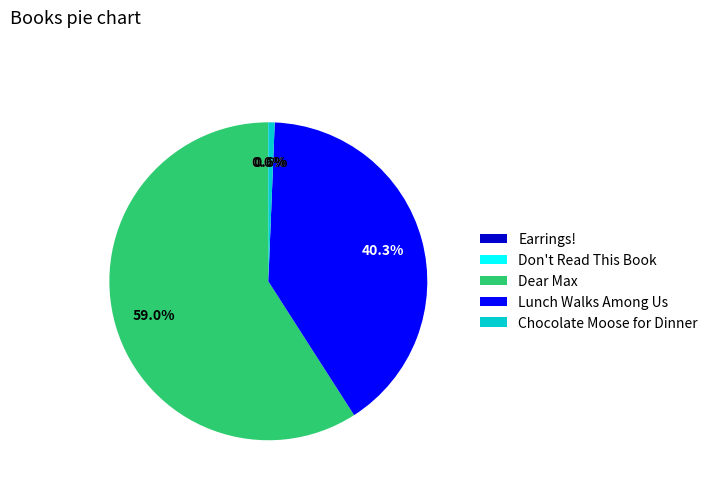

Which slice is the largest?

Dear Max